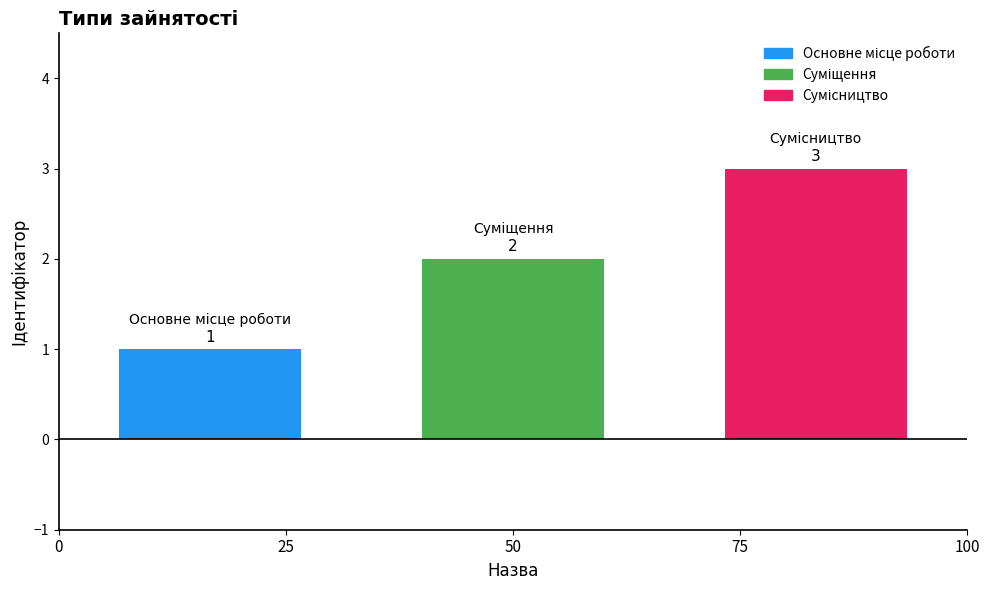

What is the greatest value displayed?

3